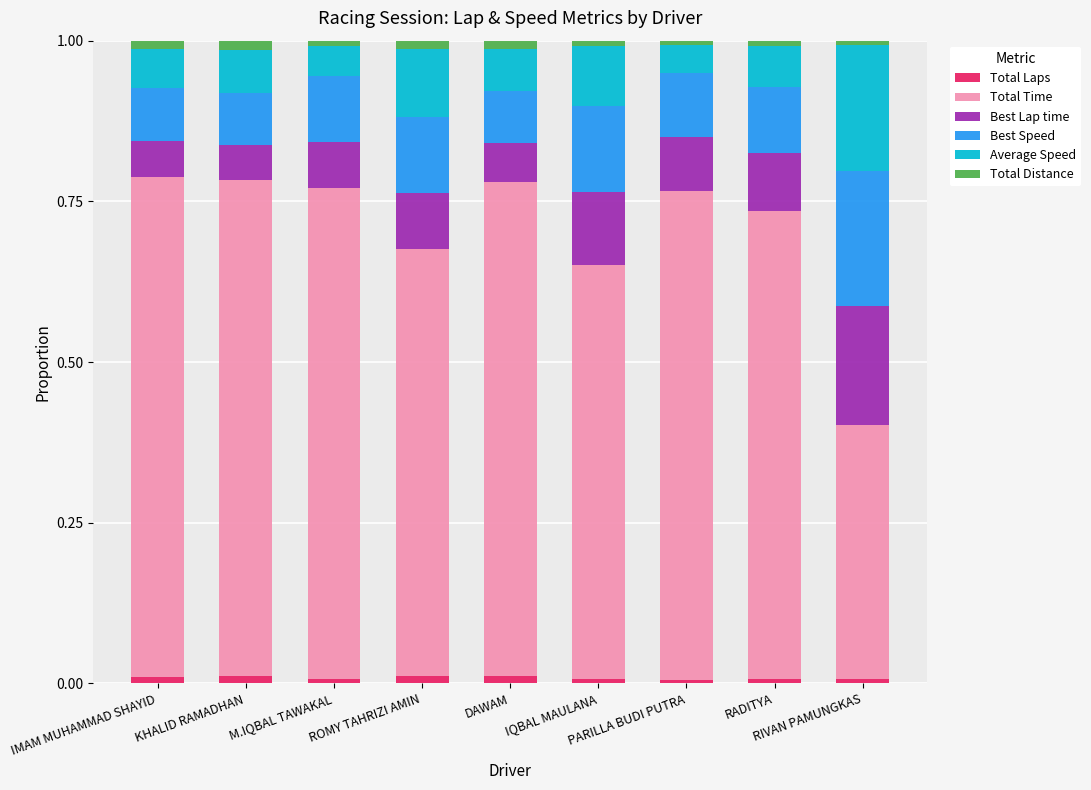

What is the total value across all series at DAWAM?

1.0